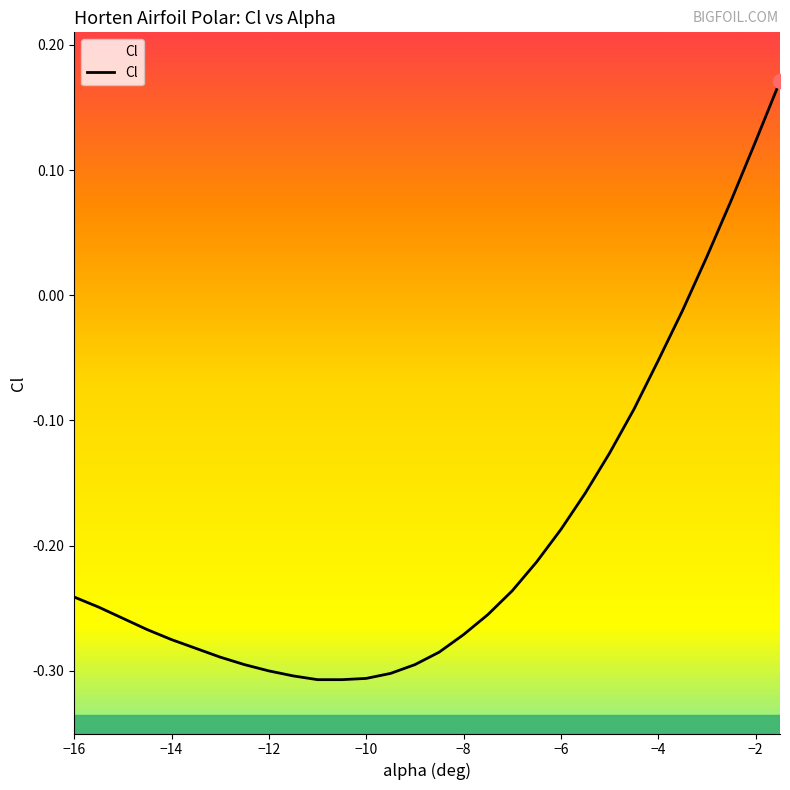

What is the minimum value shown in the chart?

-0.3